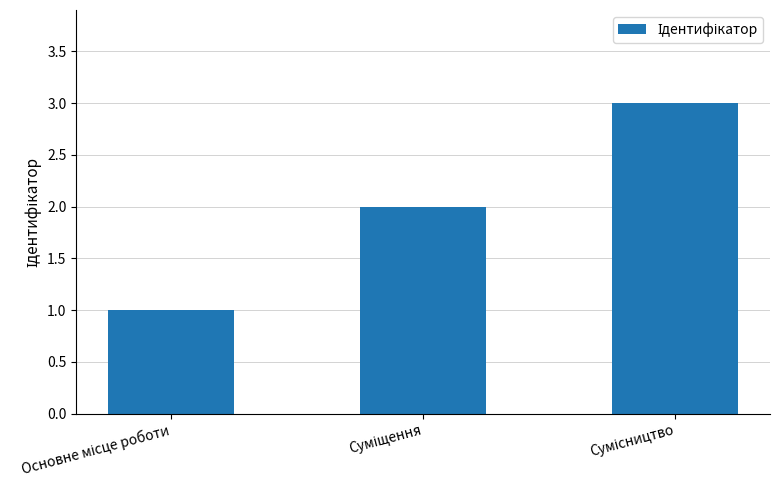

What is the difference between the maximum and minimum values?

2